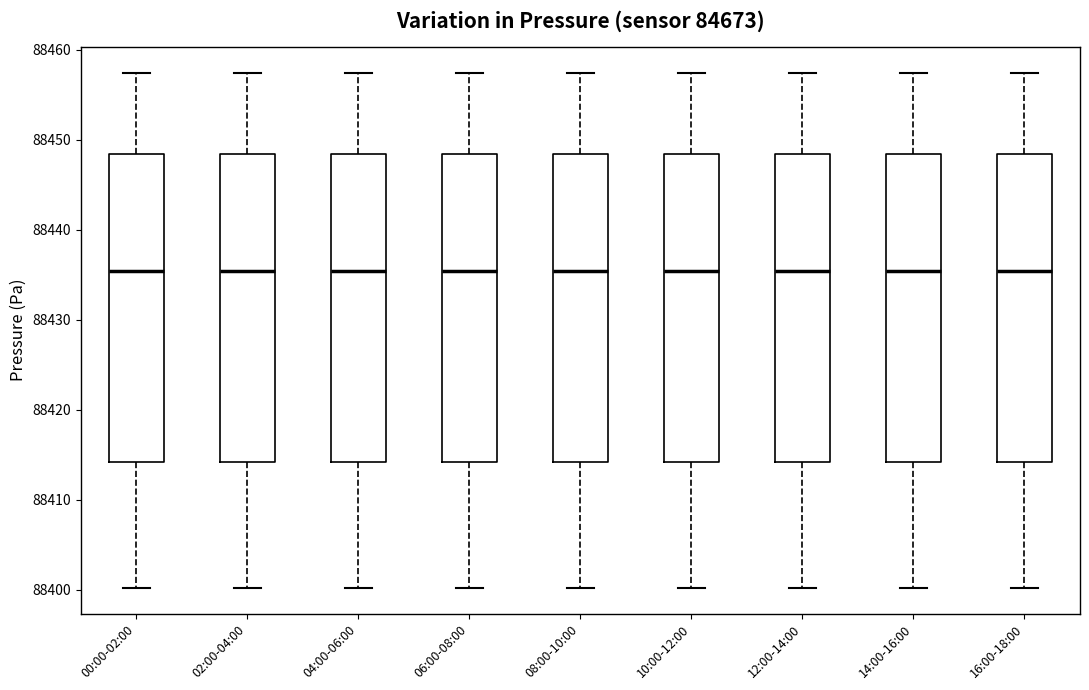

Reading left to right, read every box against the y-axis: the position of its median line, the range the box covers, and the ends of its whiskers. The values are not printed on the chart, so give them approximately, as read against the axis.

00:00-02:00: median 88435, box 88414 to 88448, whiskers 88400 to 88457
02:00-04:00: median 88435, box 88414 to 88448, whiskers 88400 to 88457
04:00-06:00: median 88435, box 88414 to 88448, whiskers 88400 to 88457
06:00-08:00: median 88435, box 88414 to 88448, whiskers 88400 to 88457
08:00-10:00: median 88435, box 88414 to 88448, whiskers 88400 to 88457
10:00-12:00: median 88435, box 88414 to 88448, whiskers 88400 to 88457
12:00-14:00: median 88435, box 88414 to 88448, whiskers 88400 to 88457
14:00-16:00: median 88435, box 88414 to 88448, whiskers 88400 to 88457
16:00-18:00: median 88435, box 88414 to 88448, whiskers 88400 to 88457